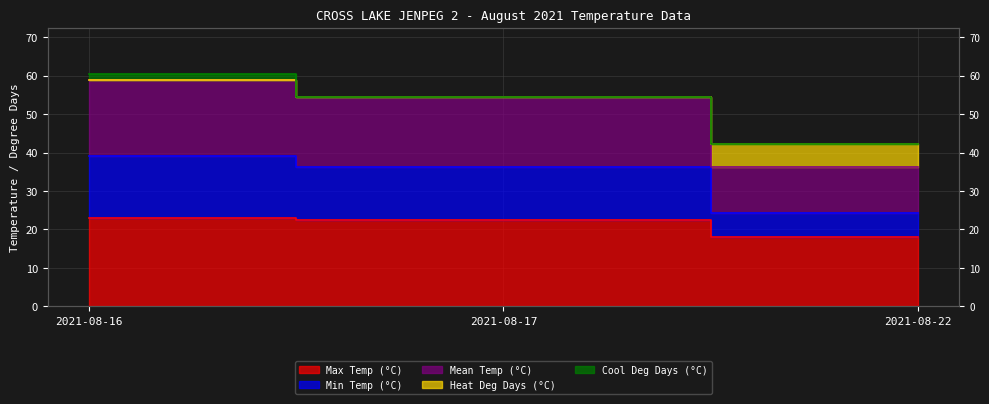

The value of Max Temp (°C) at 2021-08-17 is 38.2. True or false?

False